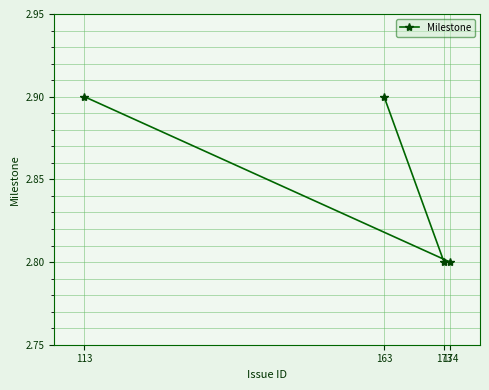

What is the maximum value shown in the chart?

2.9